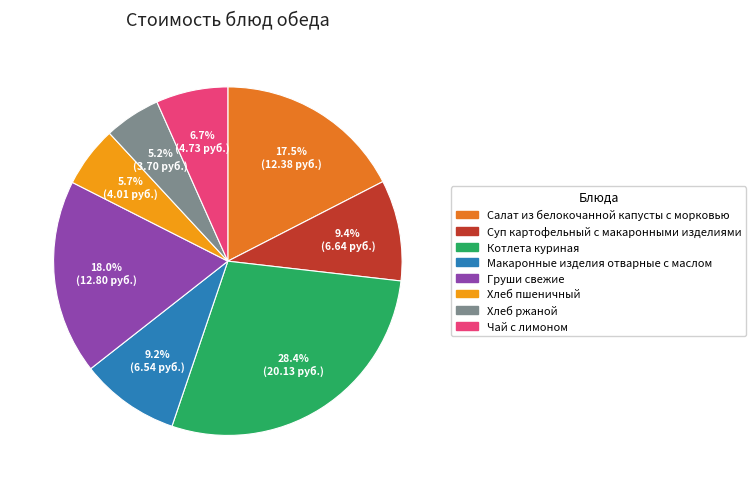

Which slice is the largest?

Котлета куриная